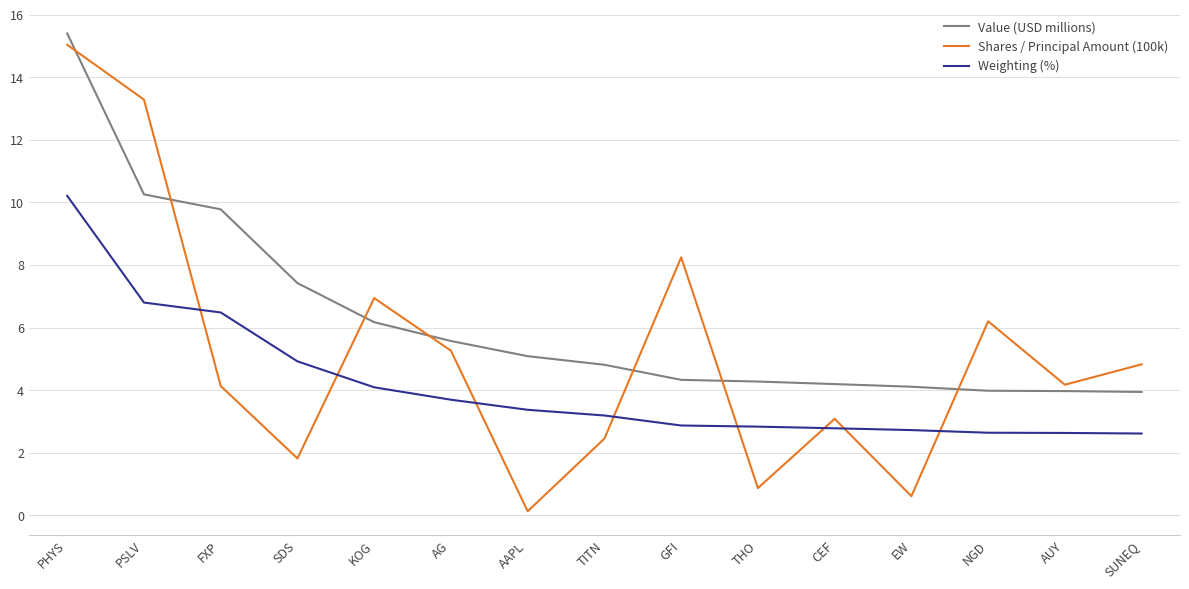

What position from the right is CEF?

5